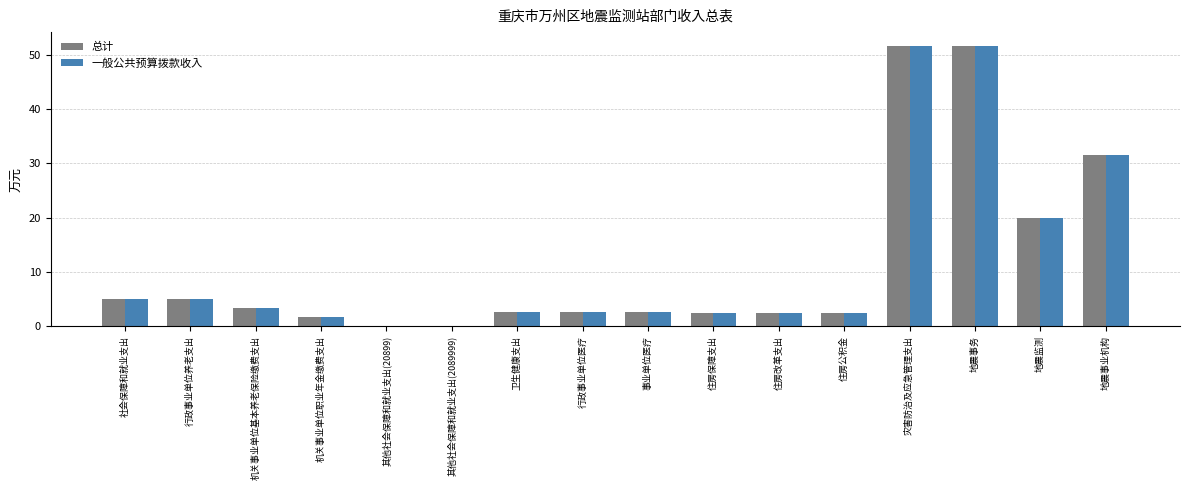

What is the sum of all 总计 values?

184.9